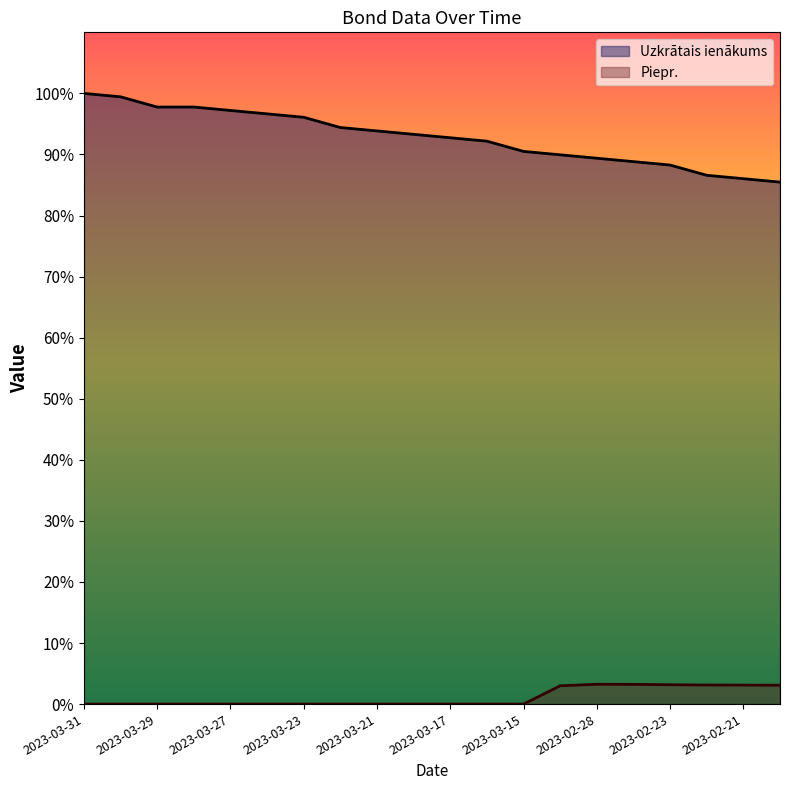

Rank the series by their average value, from highest to lowest.

Uzkrātais ienākums, Piepr.